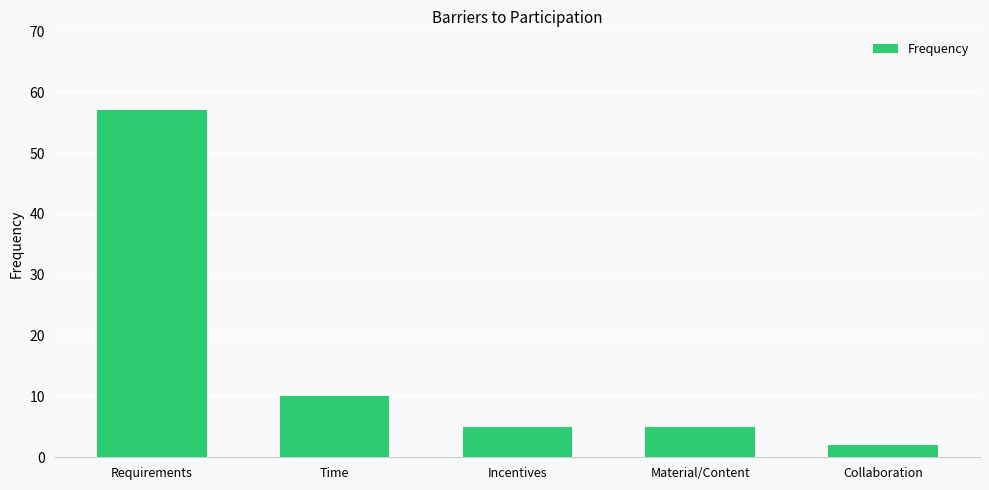

The chart shows a value of 4 at Time. True or false?

False